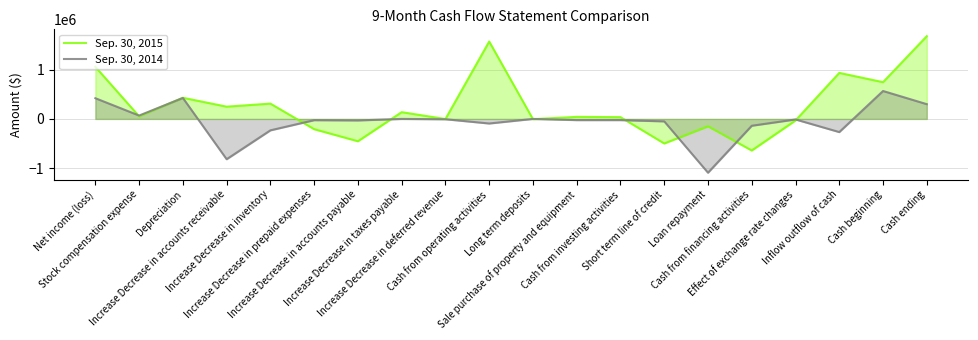

What is the value of the Sep. 30, 2015 point at the 1st from the left?

1060139